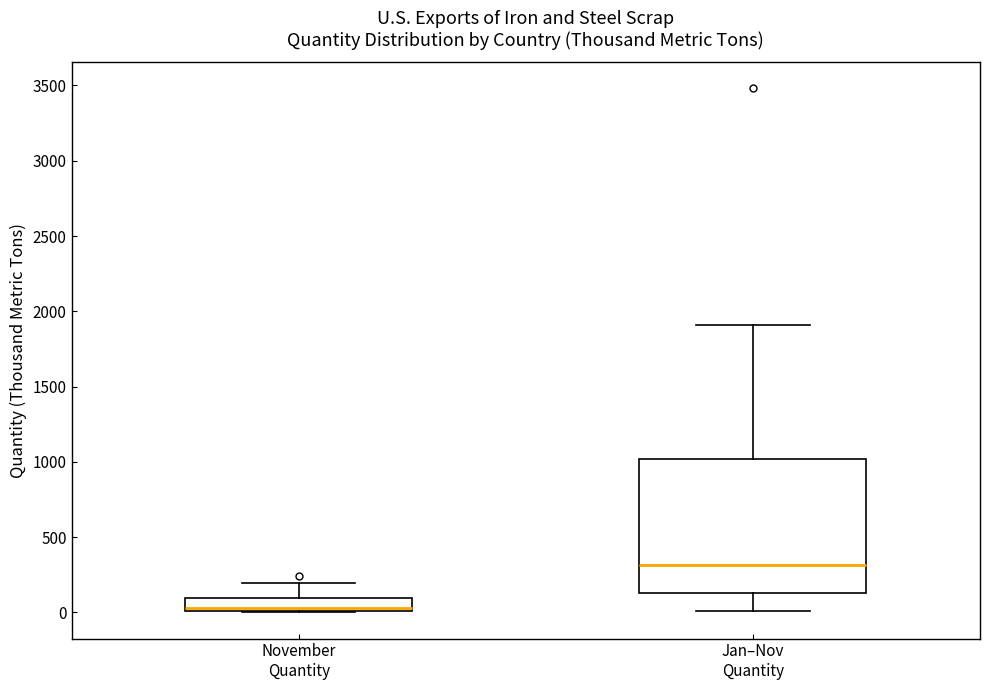

Which box is the tallest, from its lower edge to its upper edge?

Jan–Nov Quantity